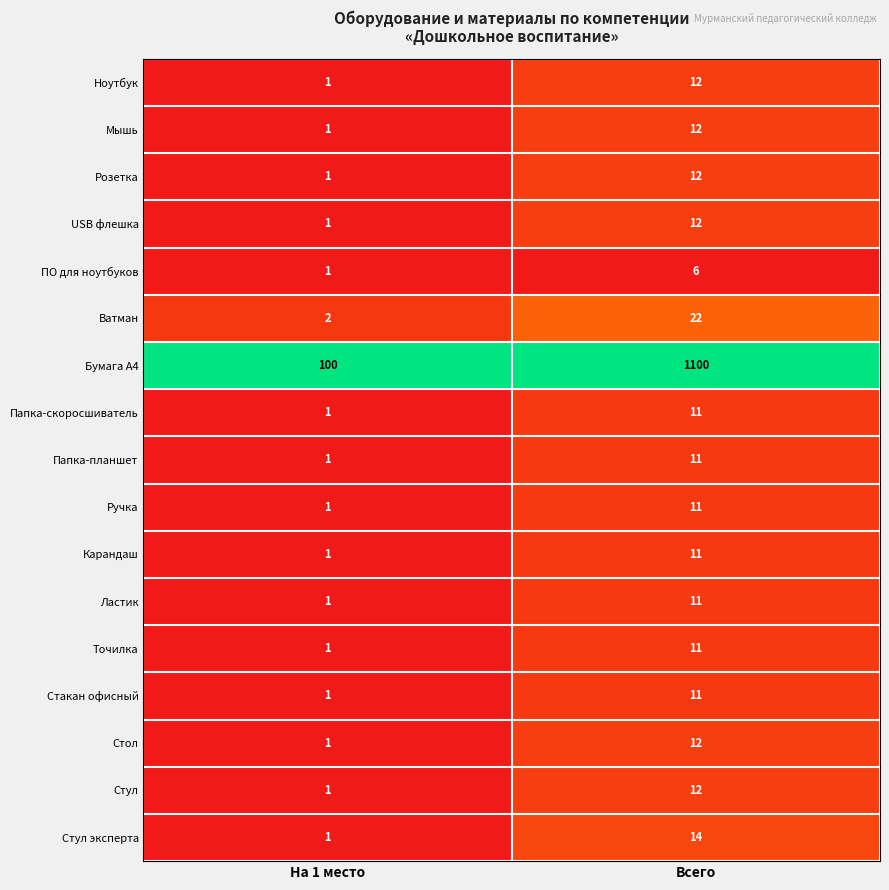

Rank the categories by Стол value from highest to lowest.

Всего, На 1 место